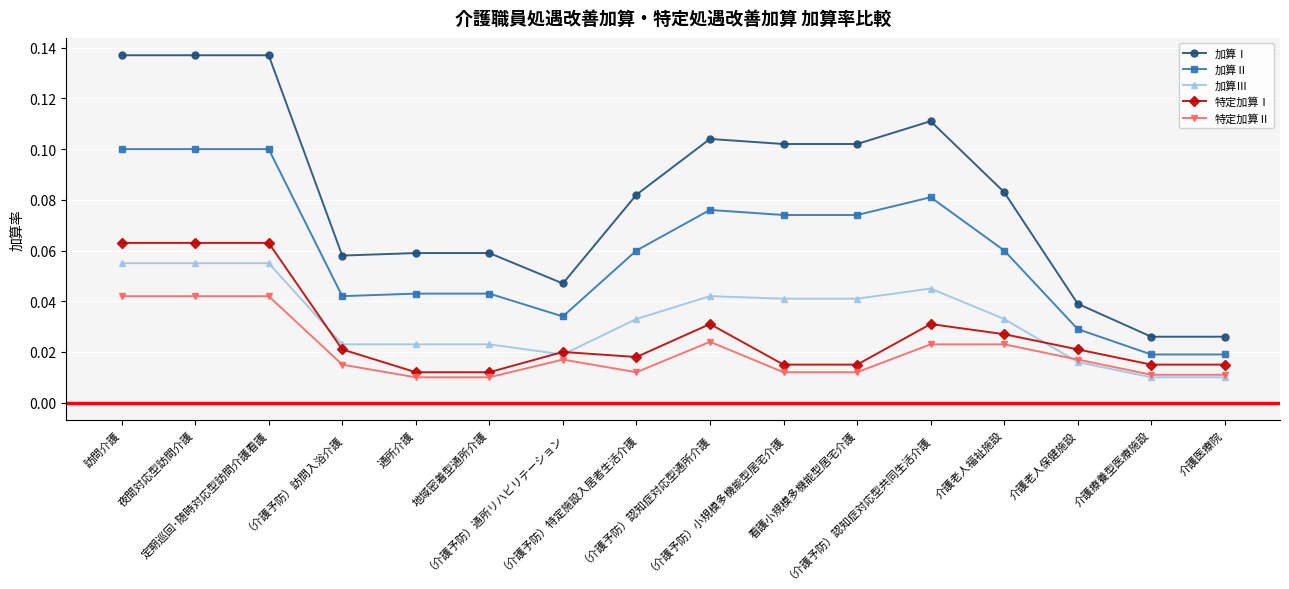

What is the label of the 4th point from the left?

（介護予防）訪問入浴介護